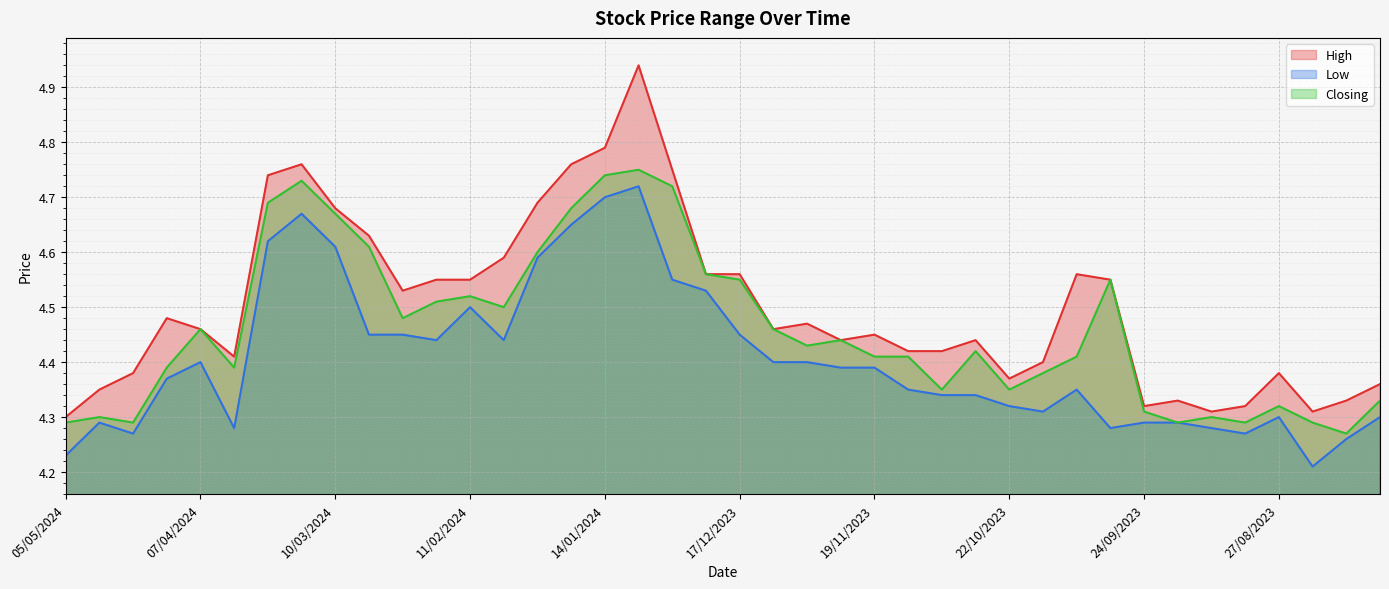

Reading right to left, list all the values displayed in this chart.

High: 4.4	4.3	4.3	4.4	4.3	4.3	4.3	4.3	4.5	4.6	4.4	4.4	4.4	4.4	4.4	4.5	4.4	4.5	4.5	4.6	4.6	4.8	4.9	4.8	4.8	4.7	4.6	4.5	4.5	4.5	4.6	4.7	4.8	4.7	4.4	4.5	4.5	4.4	4.3	4.3
Low: 4.3	4.3	4.2	4.3	4.3	4.3	4.3	4.3	4.3	4.3	4.3	4.3	4.3	4.3	4.3	4.4	4.4	4.4	4.4	4.5	4.5	4.5	4.7	4.7	4.7	4.6	4.4	4.5	4.4	4.5	4.5	4.6	4.7	4.6	4.3	4.4	4.4	4.3	4.3	4.2
Closing: 4.3	4.3	4.3	4.3	4.3	4.3	4.3	4.3	4.5	4.4	4.4	4.3	4.4	4.3	4.4	4.4	4.4	4.4	4.5	4.5	4.6	4.7	4.8	4.7	4.7	4.6	4.5	4.5	4.5	4.5	4.6	4.7	4.7	4.7	4.4	4.5	4.4	4.3	4.3	4.3